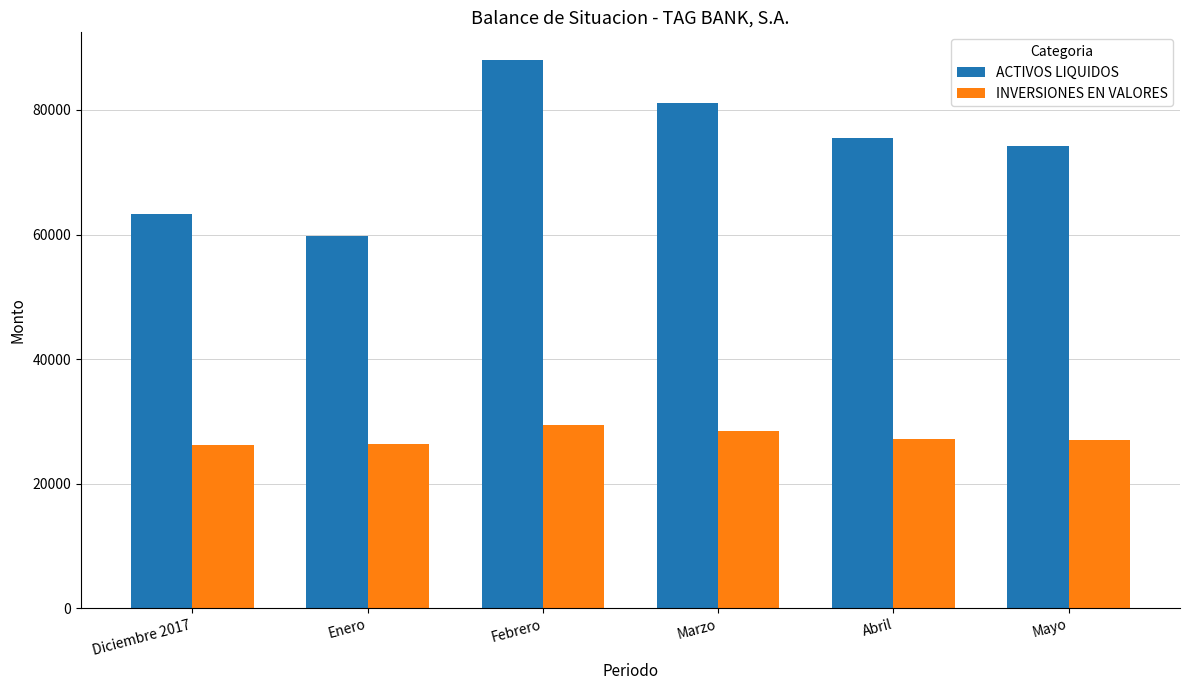

What is the value of the ACTIVOS LIQUIDOS bar at the 4th from the left?

81179.0